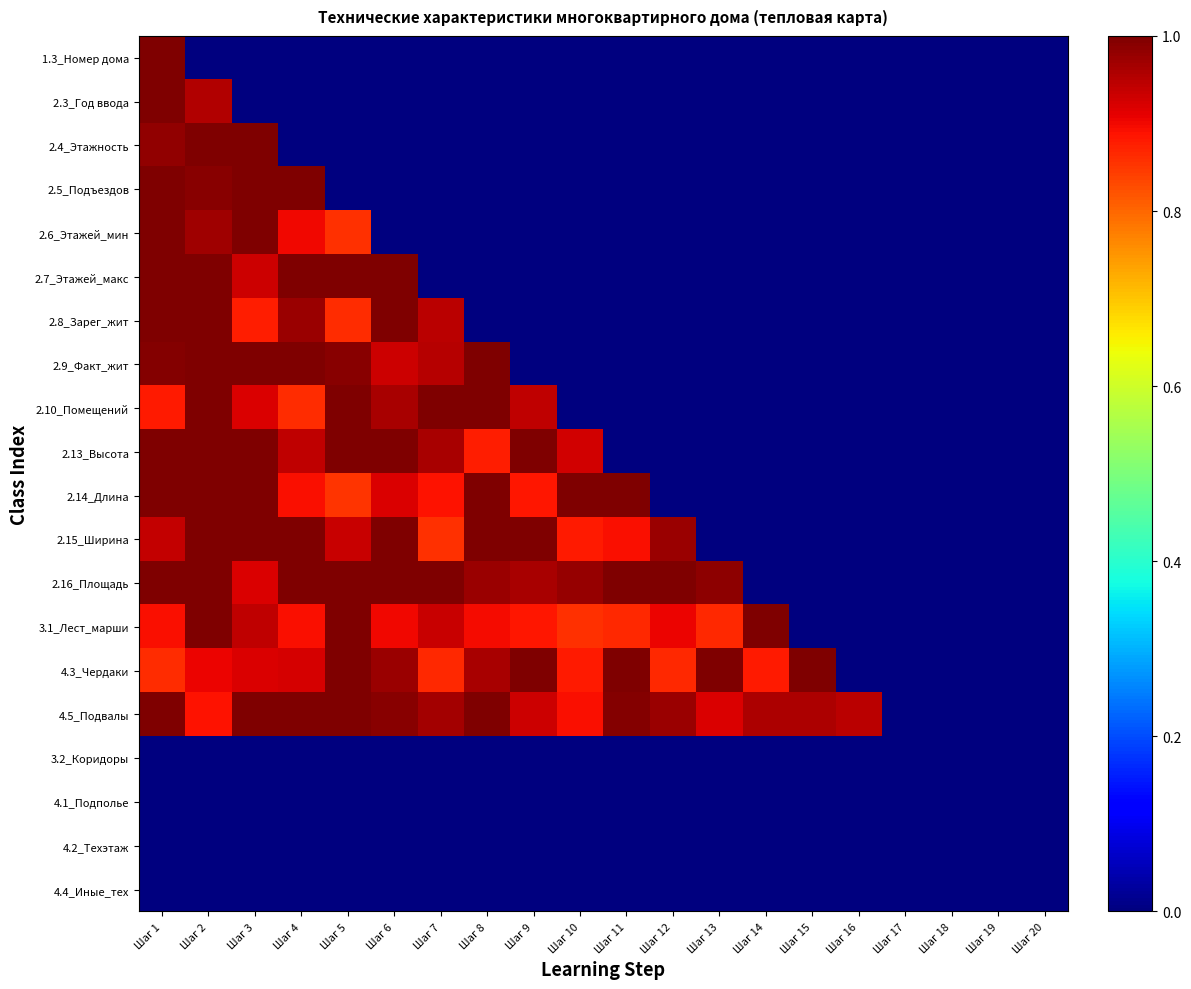

Which has a higher value, Шаг 16 or Шаг 13?

Шаг 16